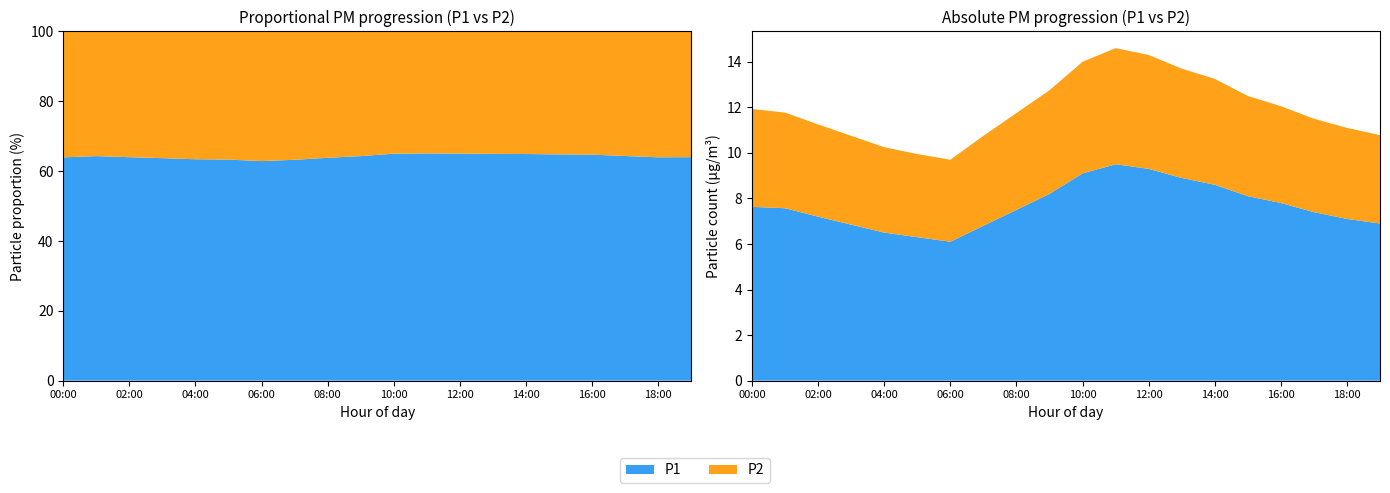

Reading left to right, list all the values displayed in this chart.

P1: 7.6	7.6	7.2	6.8	6.5	6.3	6.1	6.8	7.5	8.2	9.1	9.5	9.3	8.9	8.6	8.1	7.8	7.4	7.1	6.9
P2: 4.3	4.2	4.0	3.9	3.8	3.6	3.6	4.0	4.2	4.5	4.9	5.1	5.0	4.8	4.7	4.4	4.2	4.1	4.0	3.9